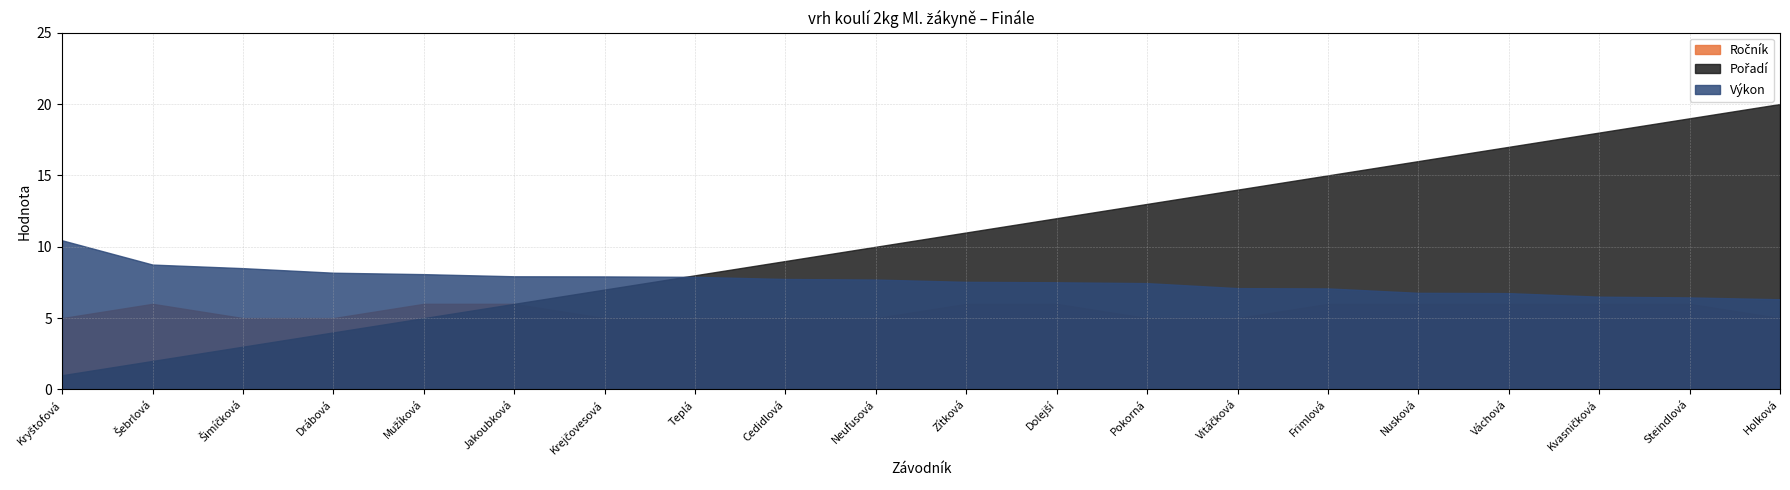

Which series has the largest total across all categories?

Pořadí